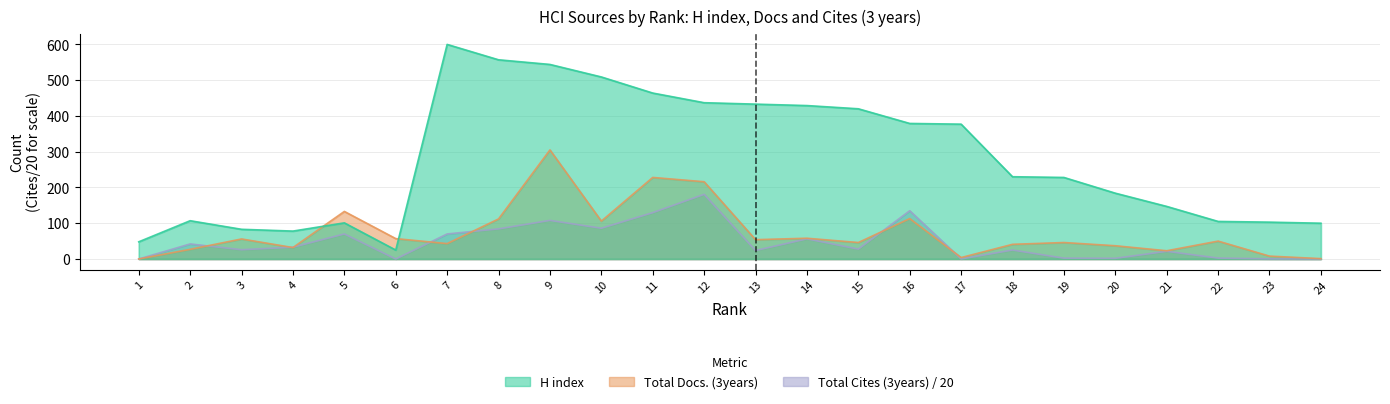

Which series changed the most between 22 and 24?

Total Docs. (3years)